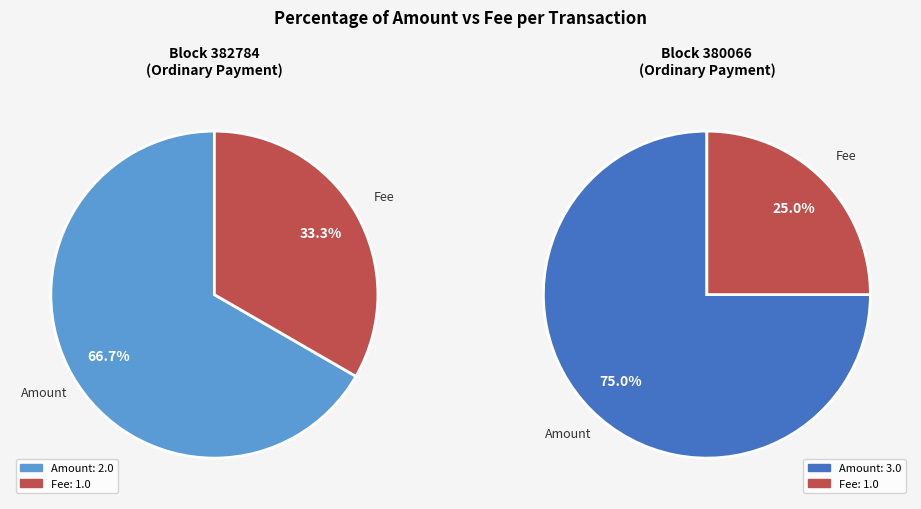

Is there a majority slice in this chart?

Yes